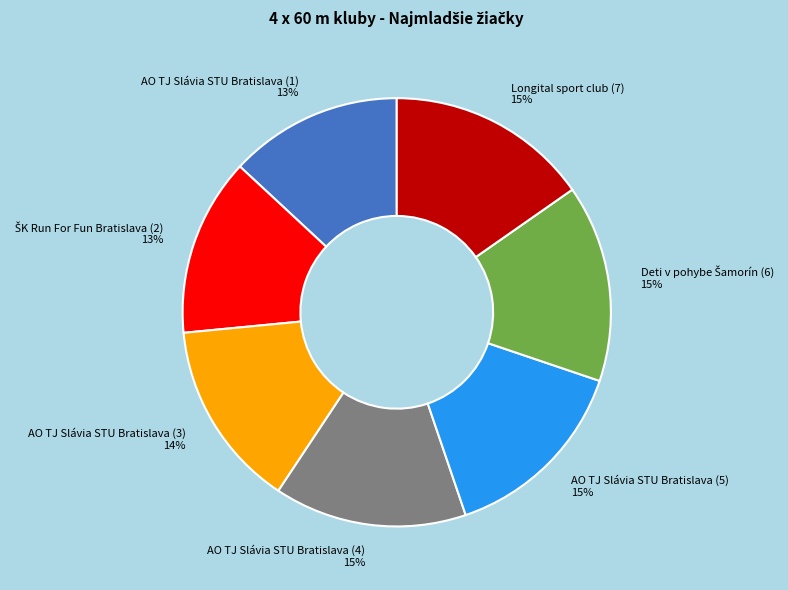

Count the number of slices in the pie.

7